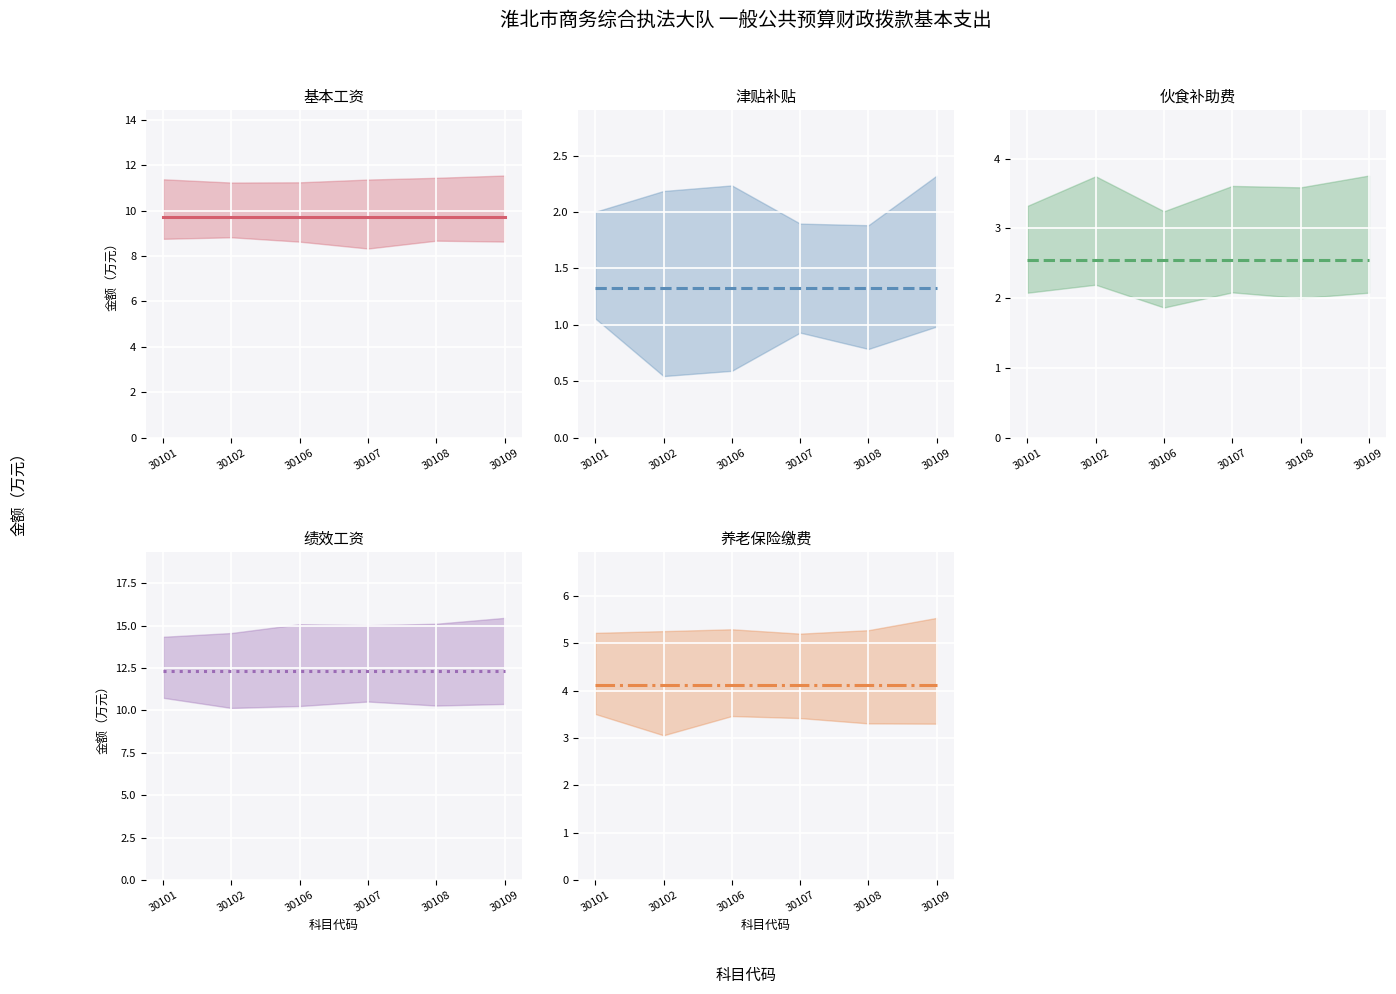

Is it true that 绩效工资 中位 equals 12.3 at 30106?

True